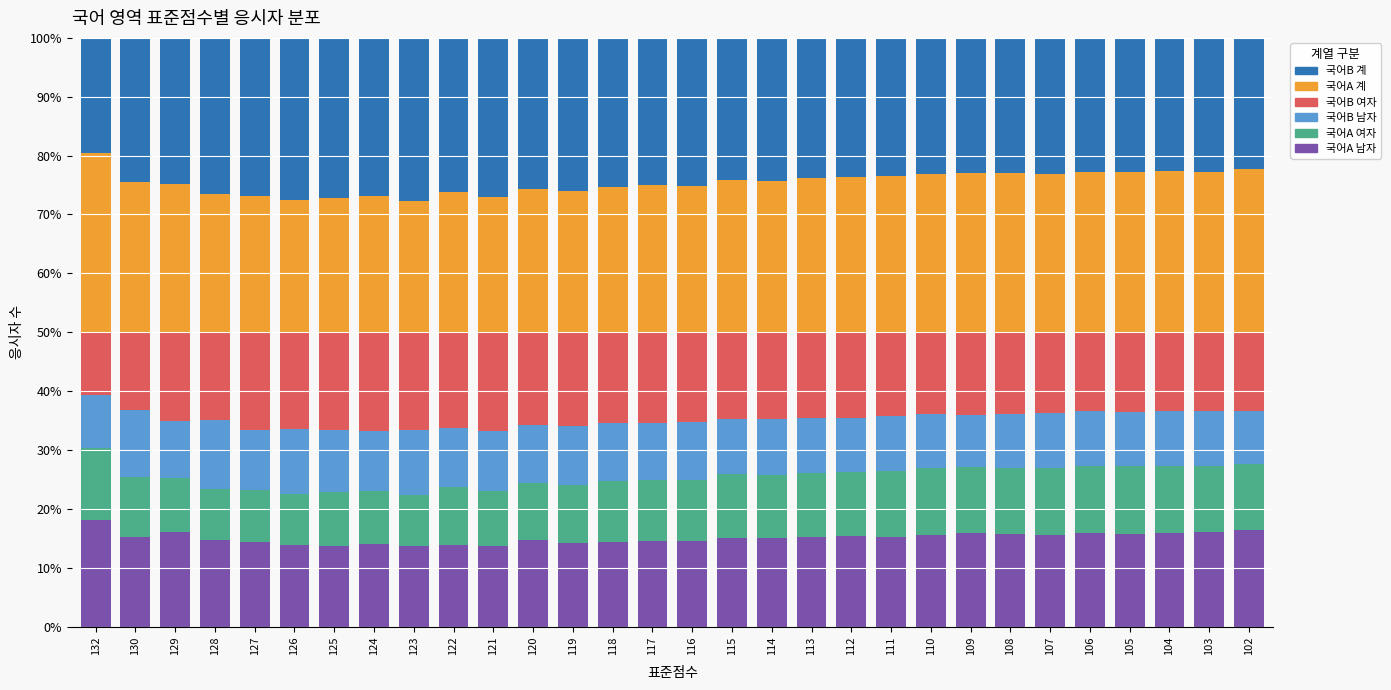

What is the maximum value for 국어A 남자?

18.1